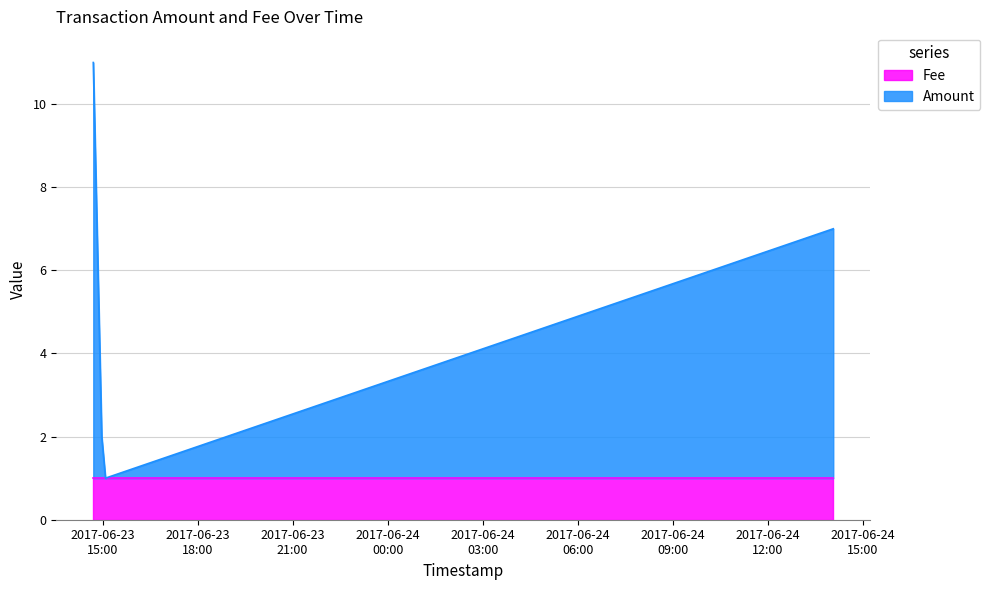

Is it true that the value at 2017-06-24 14:03:31 is 10?

False